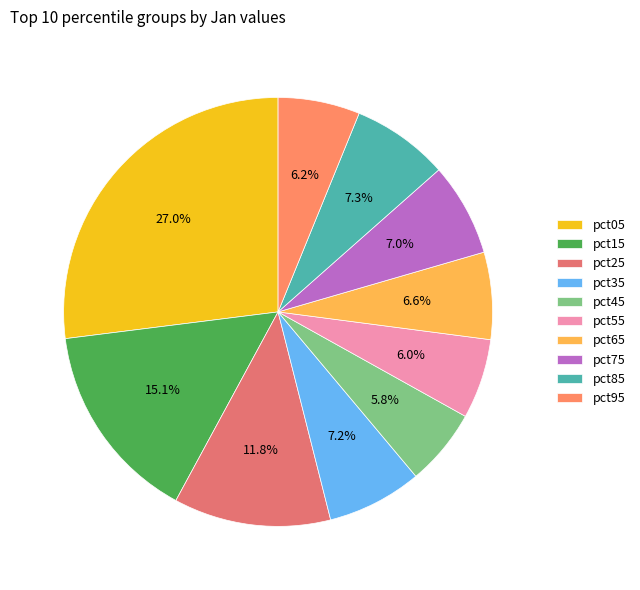

How much of the chart is everything except pct35?

92.8%